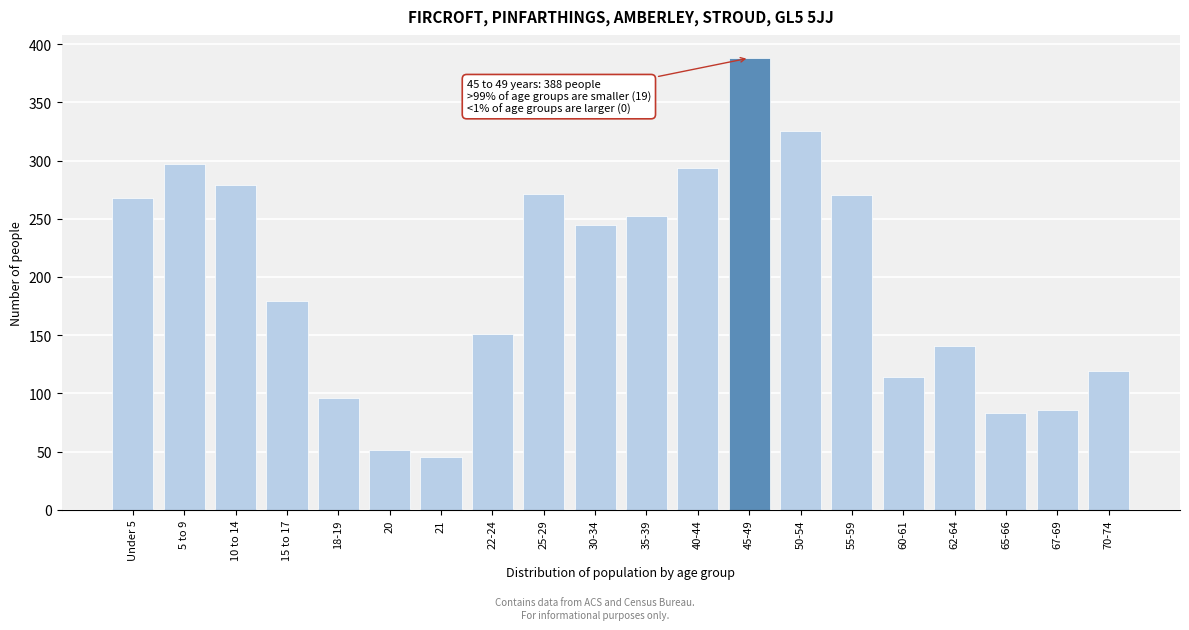

What is the difference between the values at 70-74 and 30-34?

126